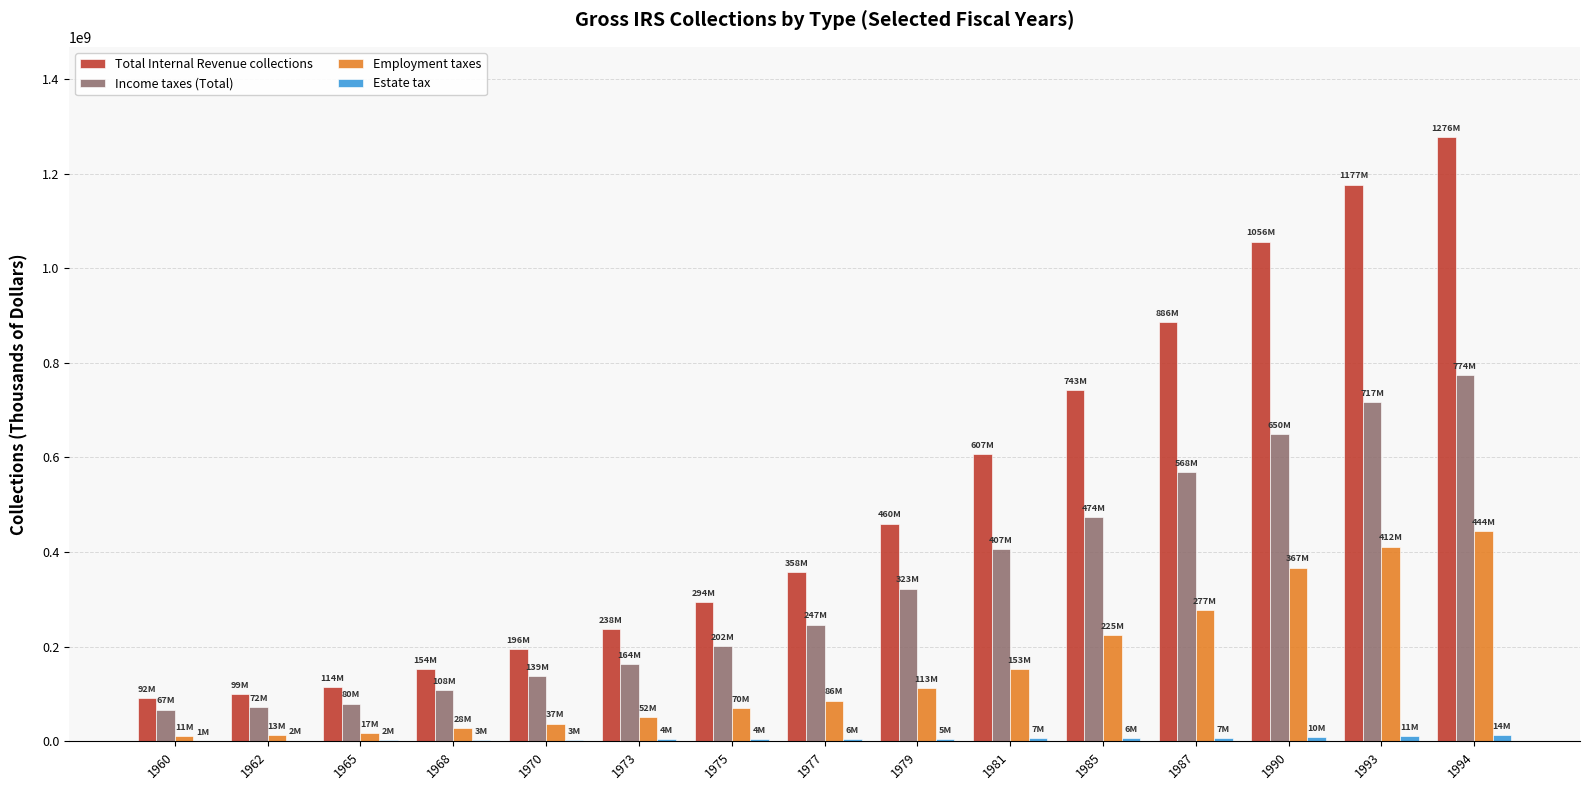

At which category is the sum across all series the highest?

1994